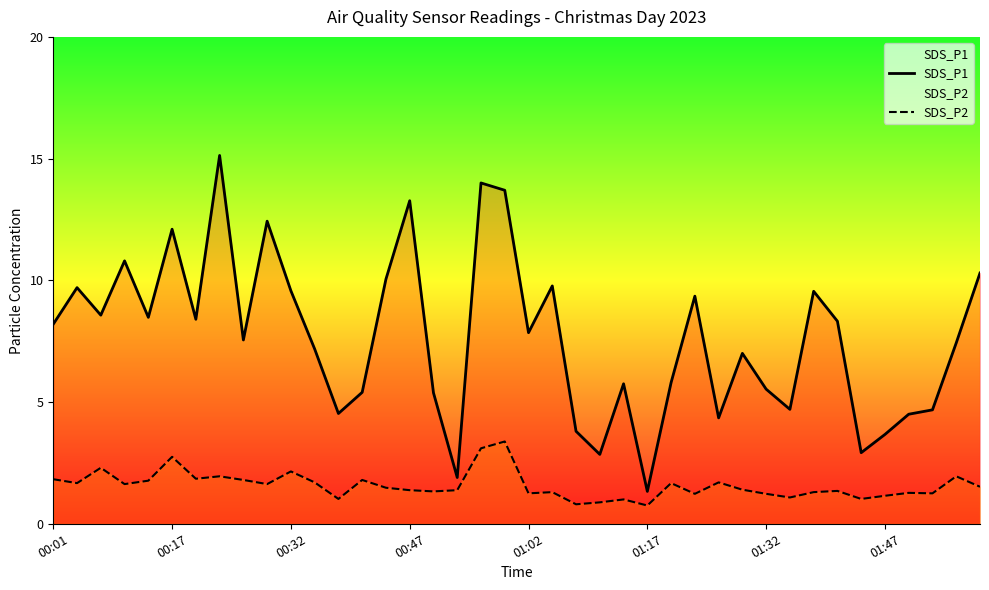

Which series has the largest range (max minus min)?

SDS_P1